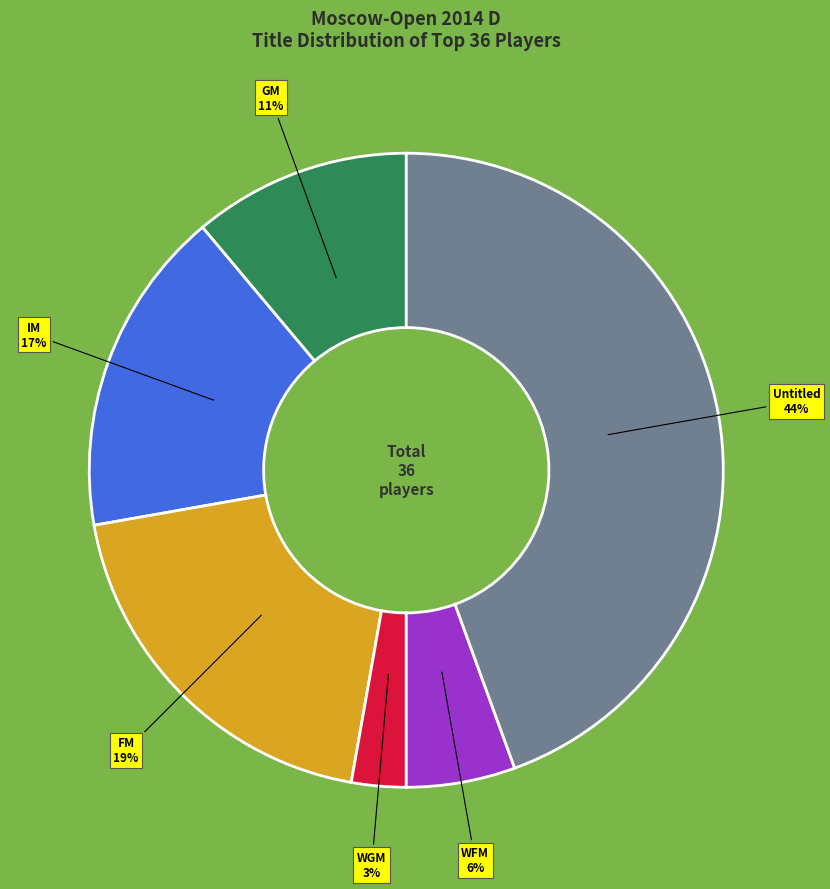

Is there a majority slice in this chart?

No